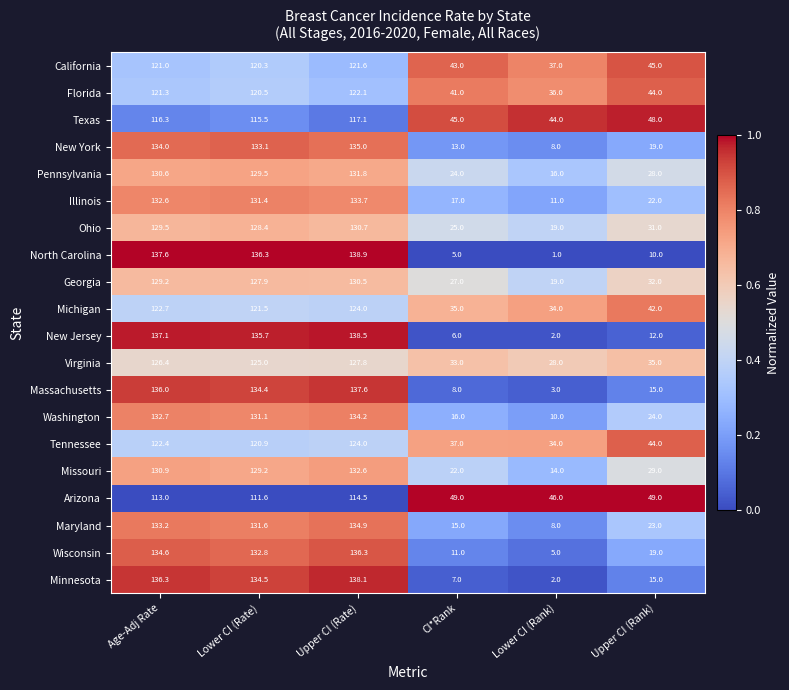

Where does the Florida series first go above 120?

Age-Adj Rate